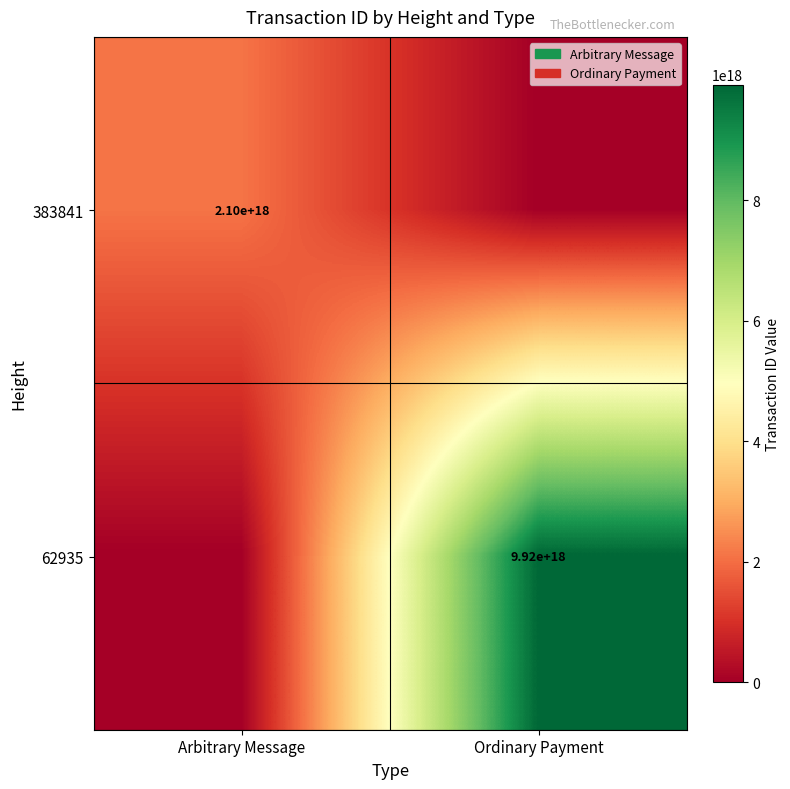

Is it true that 62935 equals 9920000000000000000 at Ordinary Payment?

True